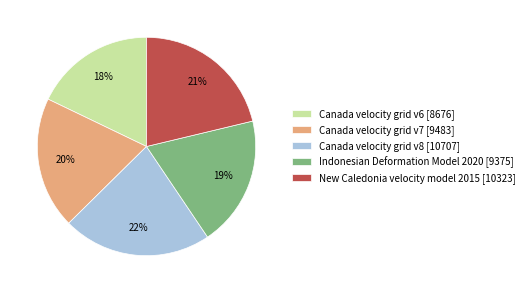

Is the sum of New Caledonia velocity model 2015 [10323] and Indonesian Deformation Model 2020 [9375] greater than half?

No